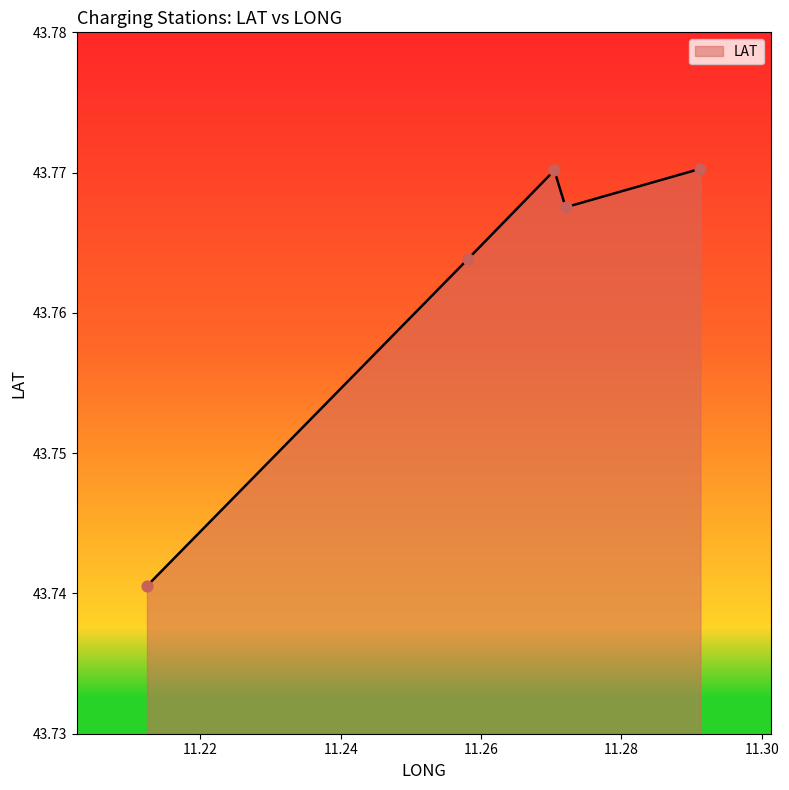

True or false: there are more than 0 points higher than both neighbors.

True